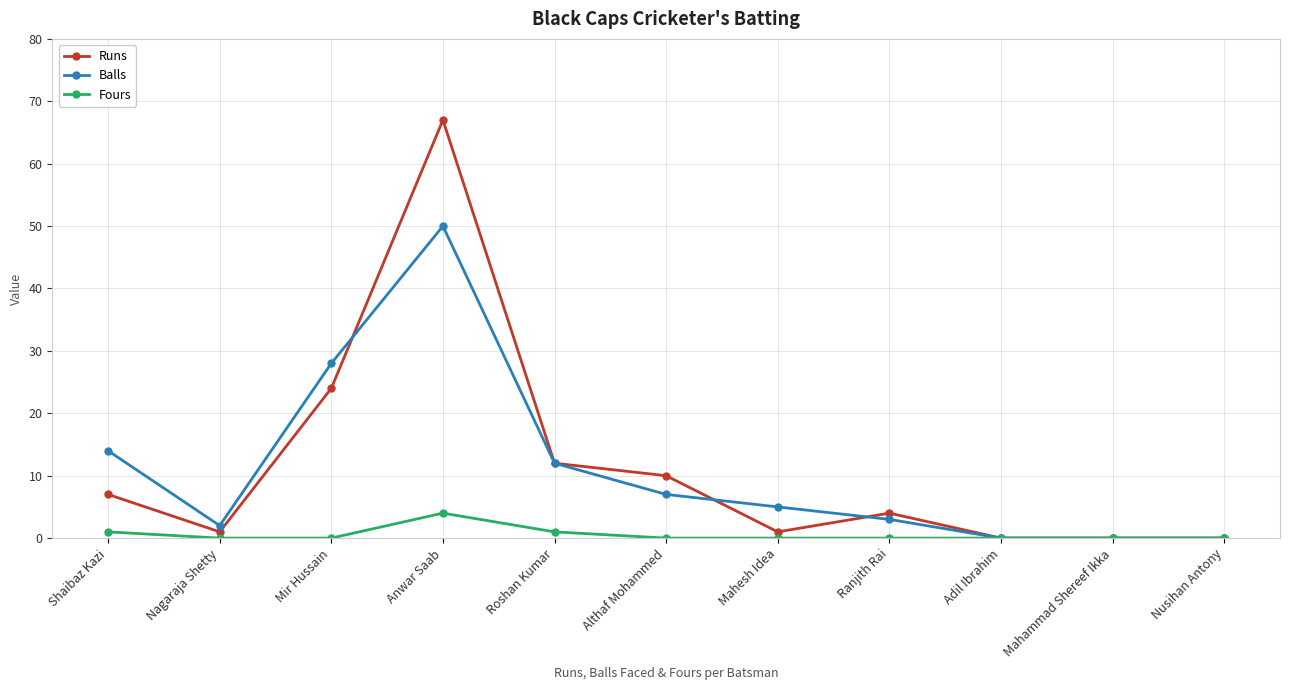

Reading right to left, what are all the values shown in this chart?

Runs: Nusihan Antony=0	Mahammad Shereef Ikka=0	Adil Ibrahim=0	Ranjith Rai=4	Mahesh Idea=1	Althaf Mohammed=10	Roshan Kumar=12	Anwar Saab=67	Mir Hussain=24	Nagaraja Shetty=1	Shaibaz Kazi=7
Balls: Nusihan Antony=0	Mahammad Shereef Ikka=0	Adil Ibrahim=0	Ranjith Rai=3	Mahesh Idea=5	Althaf Mohammed=7	Roshan Kumar=12	Anwar Saab=50	Mir Hussain=28	Nagaraja Shetty=2	Shaibaz Kazi=14
Fours: Nusihan Antony=0	Mahammad Shereef Ikka=0	Adil Ibrahim=0	Ranjith Rai=0	Mahesh Idea=0	Althaf Mohammed=0	Roshan Kumar=1	Anwar Saab=4	Mir Hussain=0	Nagaraja Shetty=0	Shaibaz Kazi=1